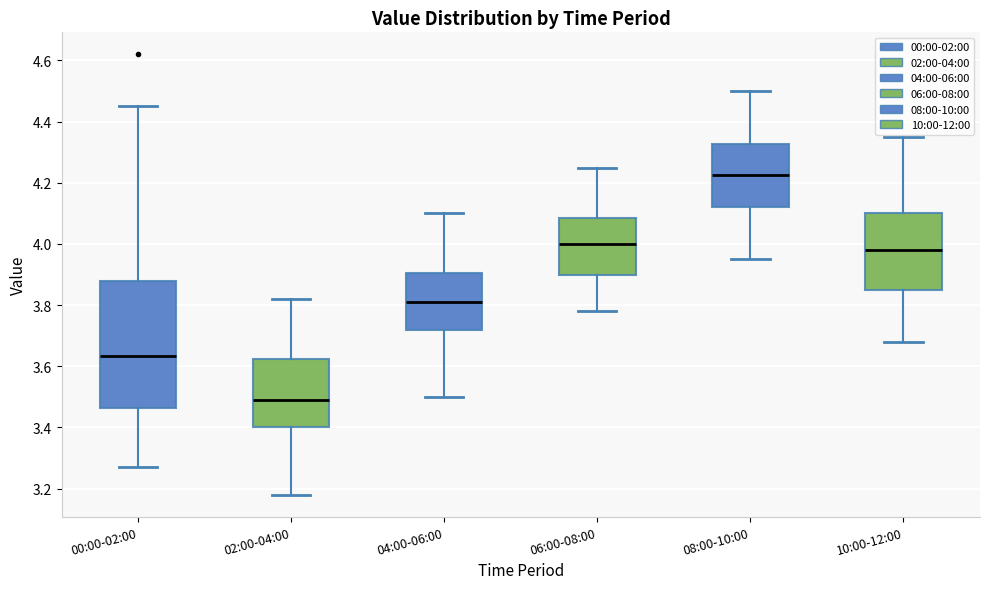

Reading left to right, read every box against the y-axis: the position of its median line, the range the box covers, and the ends of its whiskers. The values are not printed on the chart, so give them approximately, as read against the axis.

00:00-02:00: median 3.64, box 3.46 to 3.88, whiskers 3.28 to 4.46
02:00-04:00: median 3.50, box 3.40 to 3.62, whiskers 3.18 to 3.82
04:00-06:00: median 3.82, box 3.72 to 3.90, whiskers 3.50 to 4.10
06:00-08:00: median 4.00, box 3.90 to 4.08, whiskers 3.78 to 4.26
08:00-10:00: median 4.22, box 4.12 to 4.32, whiskers 3.96 to 4.50
10:00-12:00: median 3.98, box 3.86 to 4.10, whiskers 3.68 to 4.36